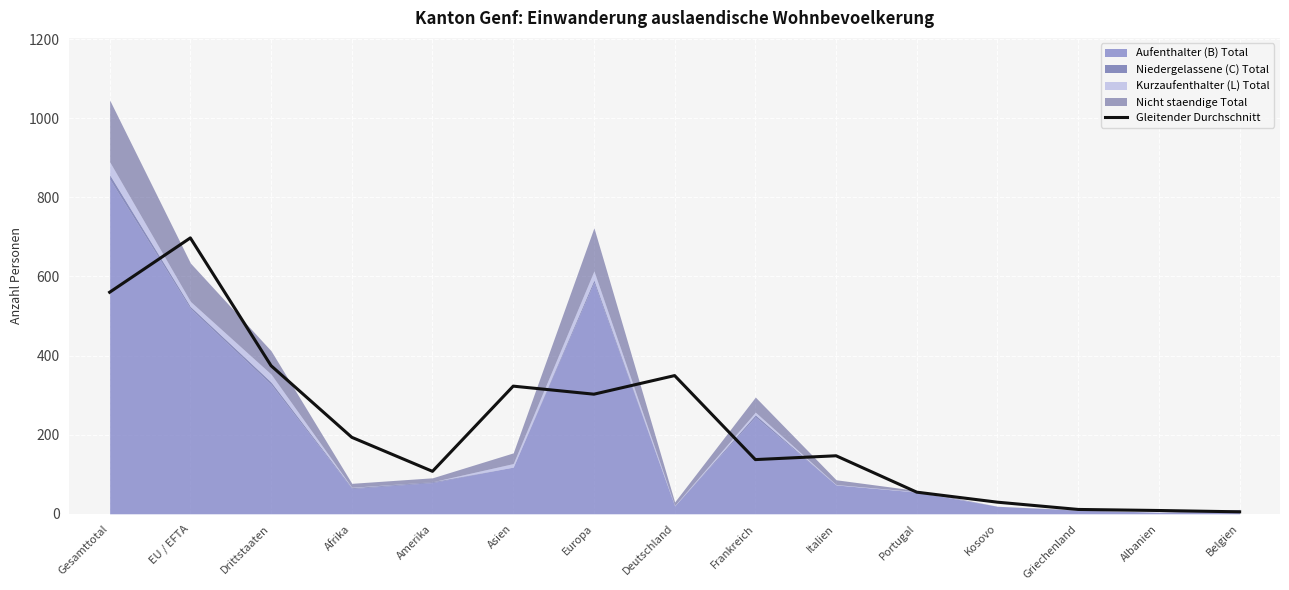

What is the difference between the values at Amerika and Kosovo?

78.0